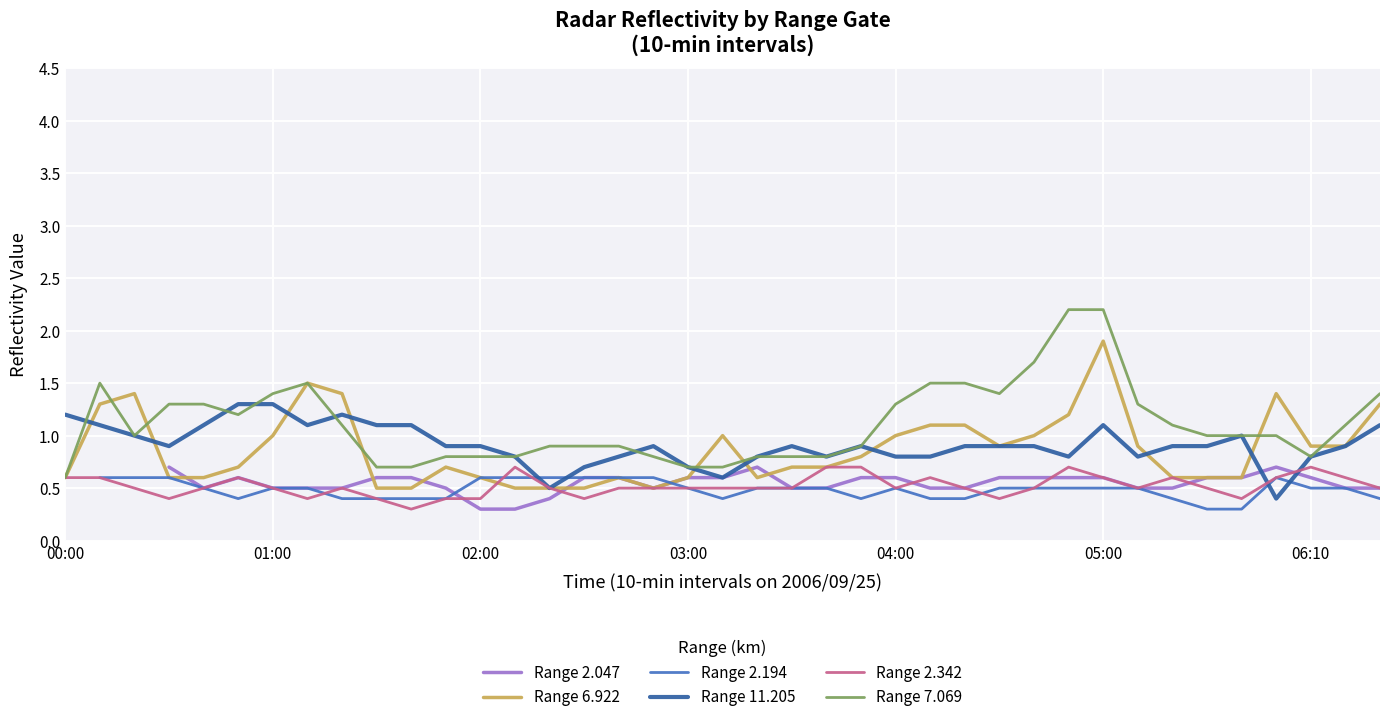

Is it true that Range 6.922 equals 1.0 at 01:00?

True